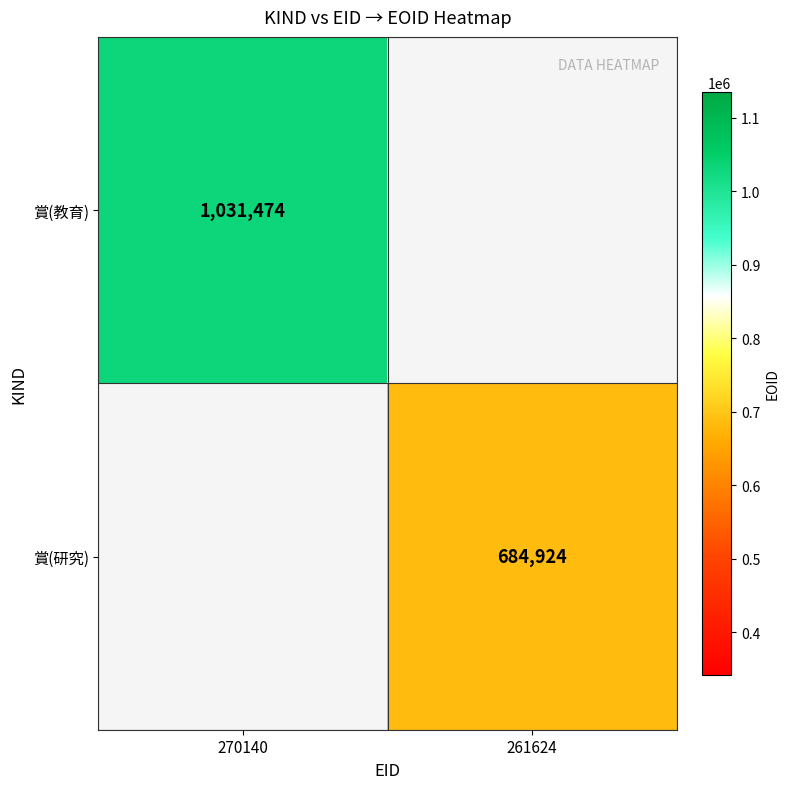

Which label corresponds to the largest value in the chart?

270140